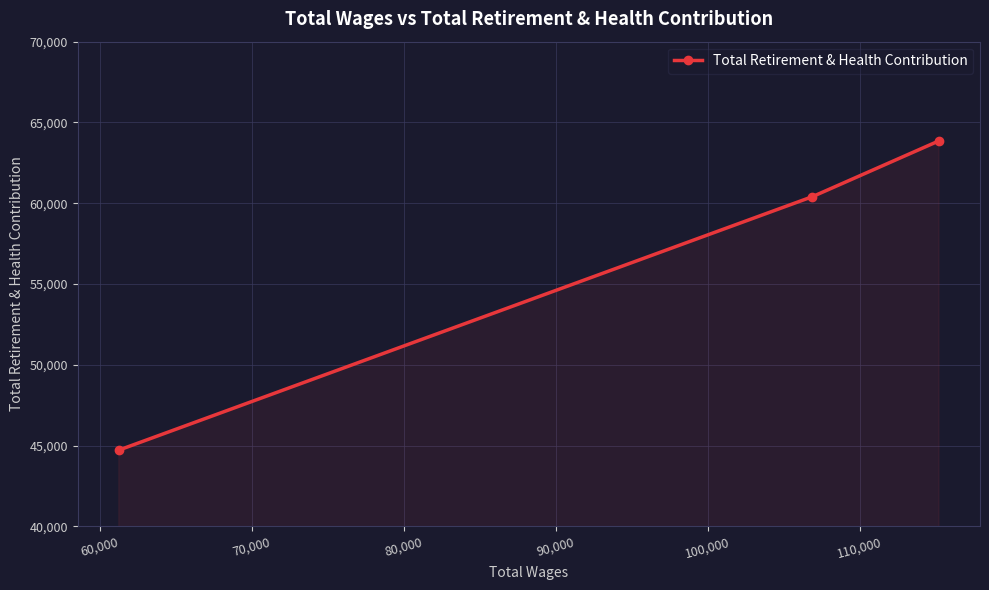

What is the sum of all values?

168991